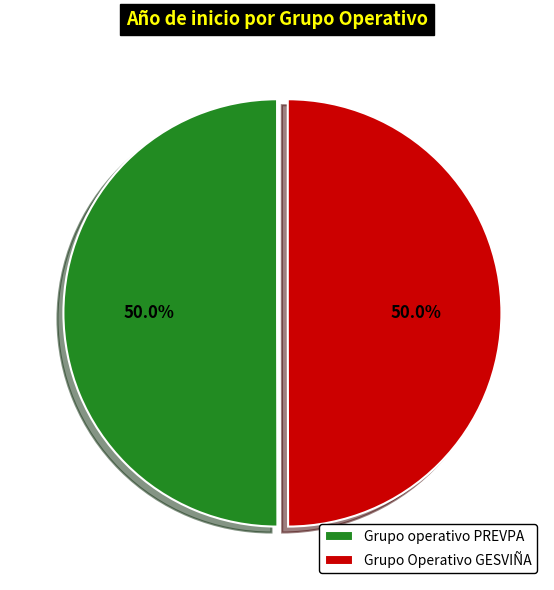

What is the ratio of the value at Grupo operativo PREVPA to the value at Grupo Operativo GESVIÑA?

1.0